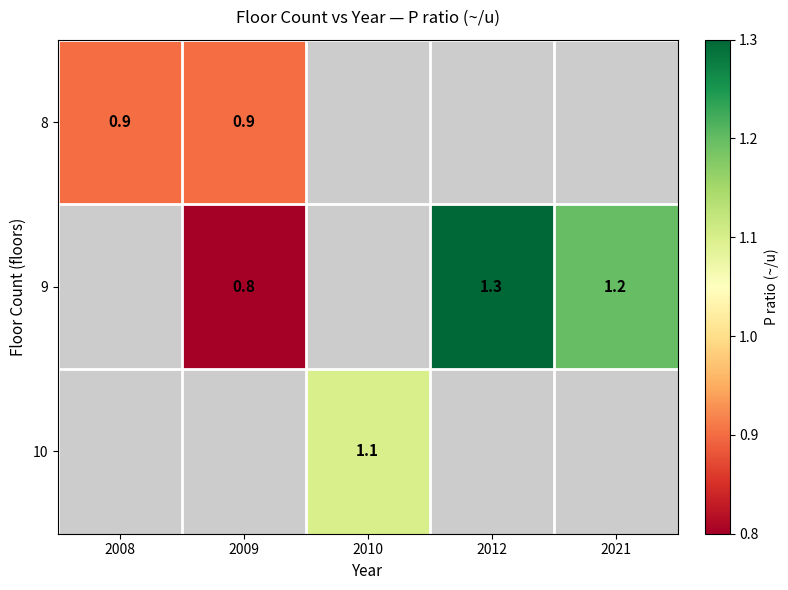

True or false: 9 has a value of 0.8 at 2009.

True